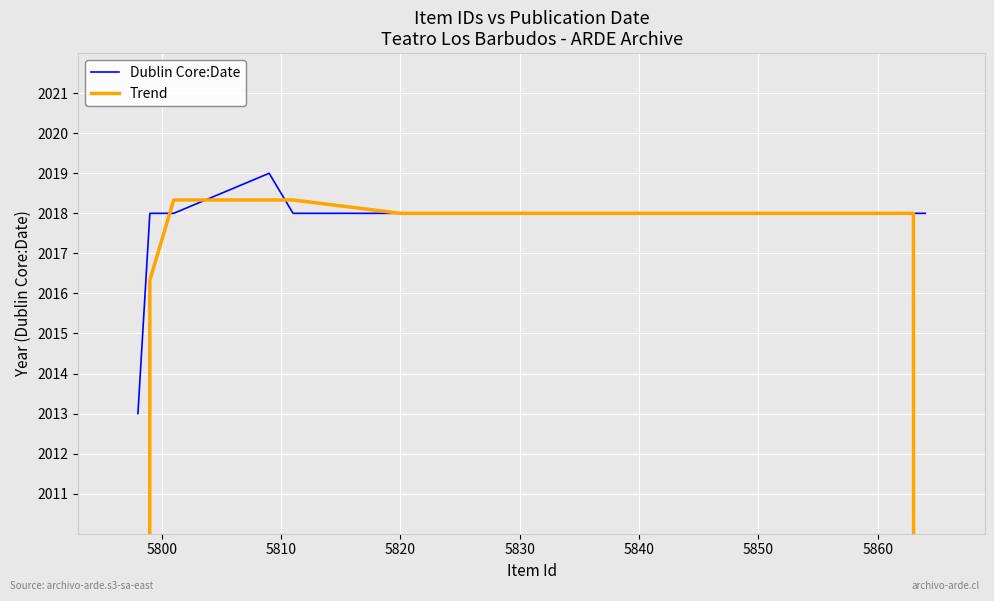

What is the maximum value for Dublin Core:Date?

2019